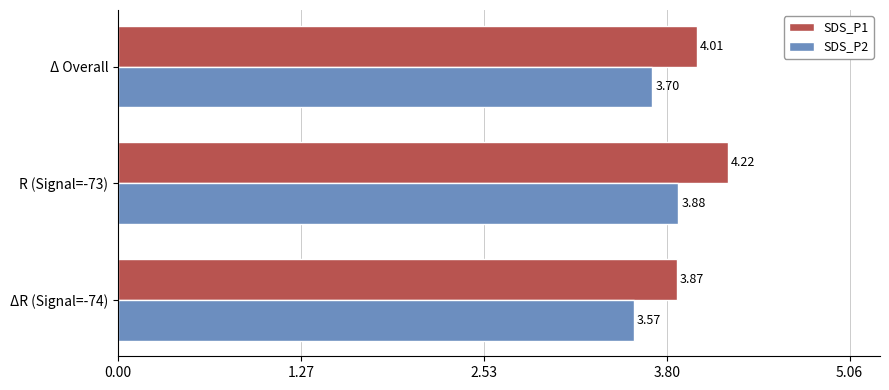

What is the average value of the SDS_P1 series?

4.0